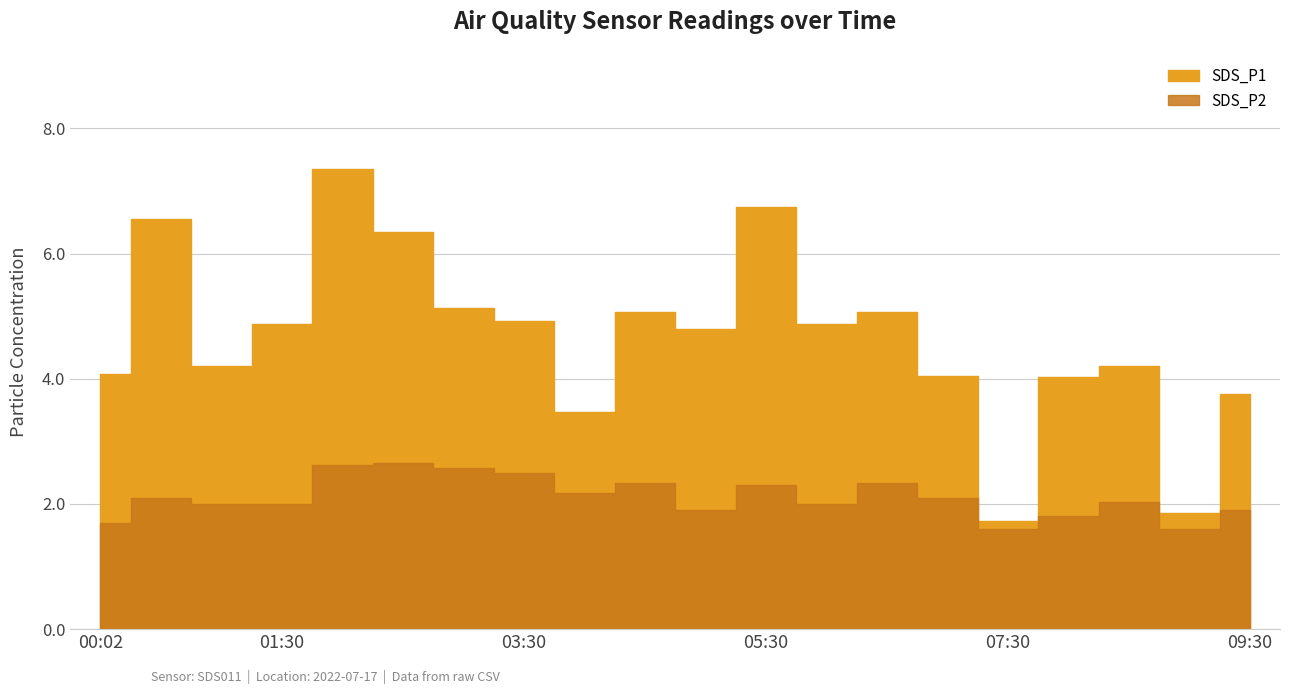

Which series changed the most between 06:00 and 09:30?

SDS_P1